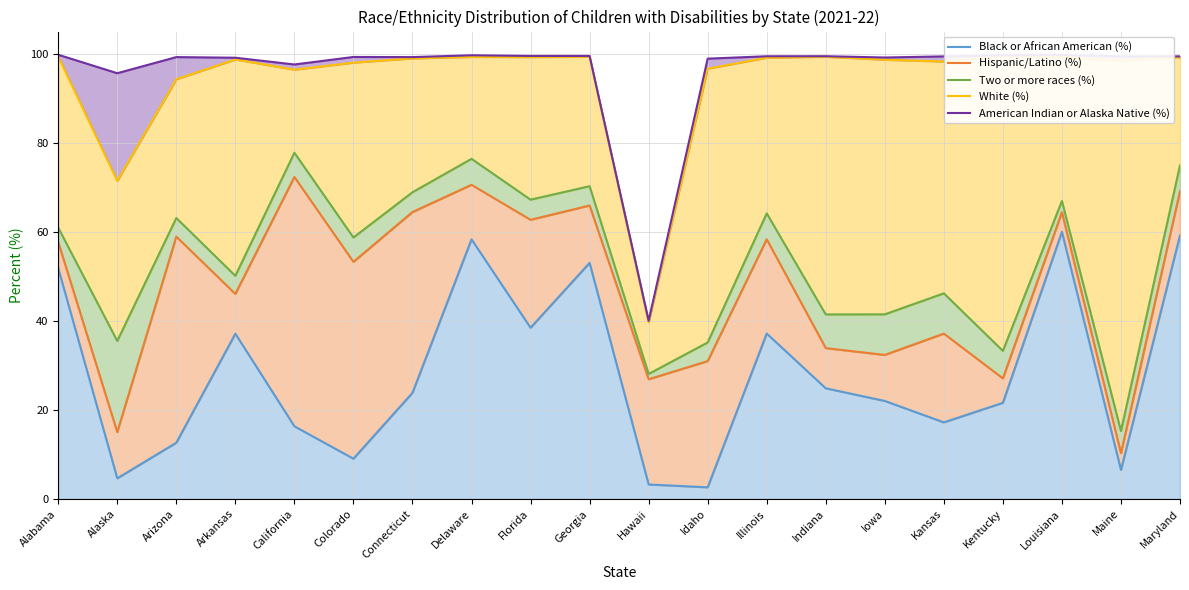

How many interior local peaks does the Black or African American (%) series have?

5